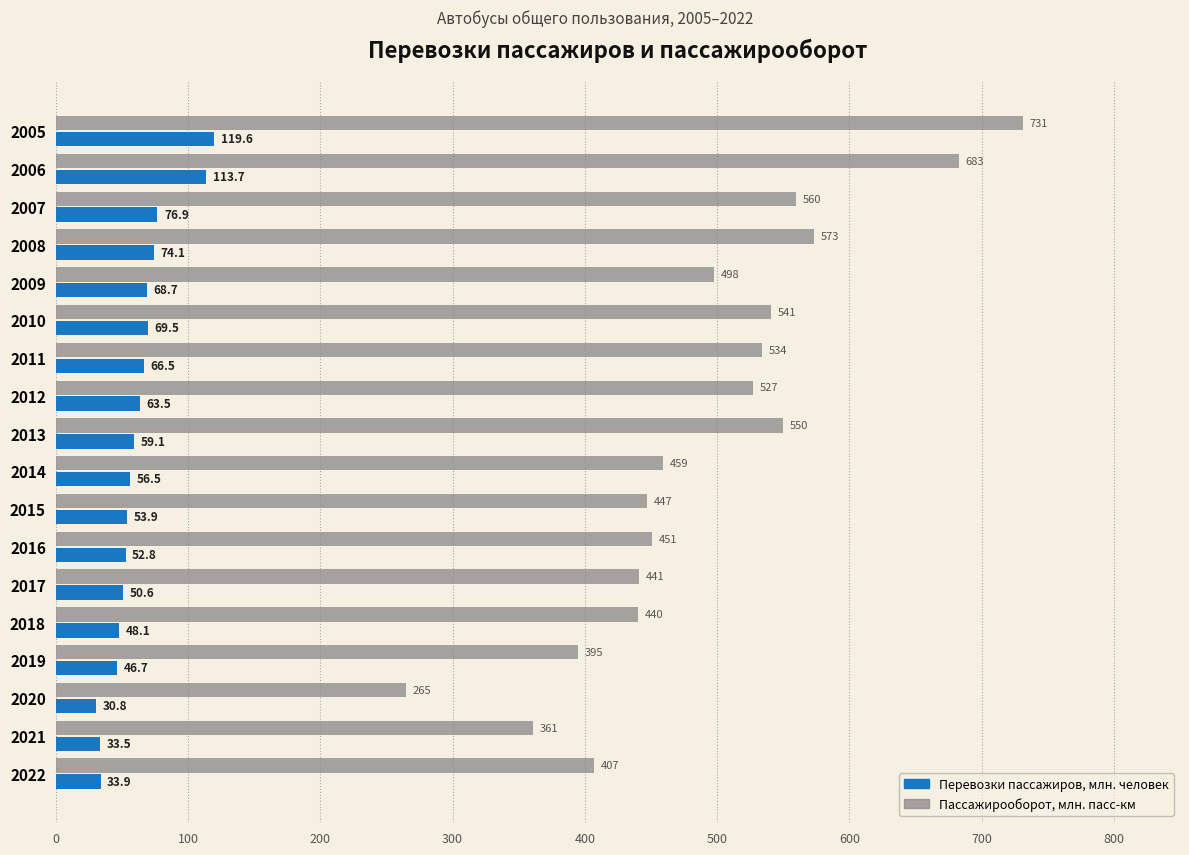

The value of Пассажирооборот, млн. пасс-км at 2021 is 479.5. True or false?

False